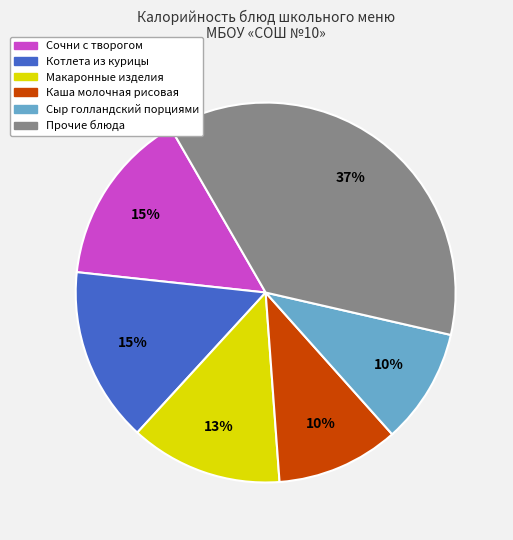

To the nearest percent, what is the average slice percentage?

17%